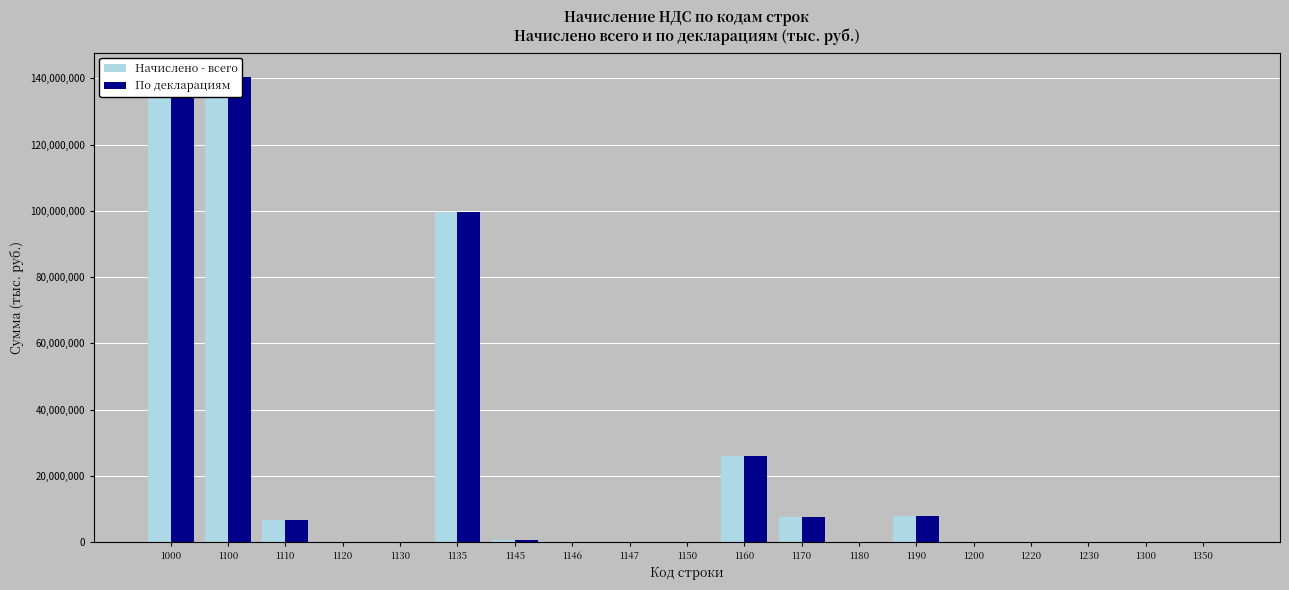

Rank the categories by Начислено - всего value from lowest to highest.

1146, 1350, 1230, 1220, 1120, 1147, 1130, 1300, 1200, 1150, 1180, 1145, 1110, 1170, 1190, 1160, 1135, 1100, 1000